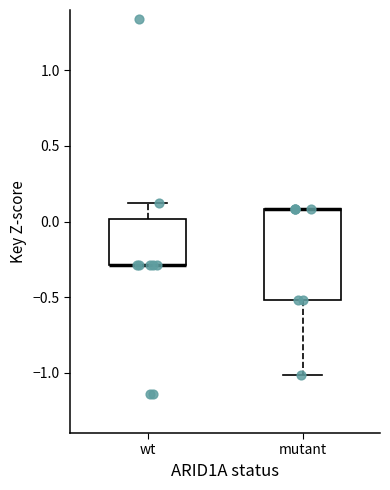

Where is the upper edge of the box for wt on the y-axis? The values are not printed on the chart, so give them approximately, as read against the axis.

0.0